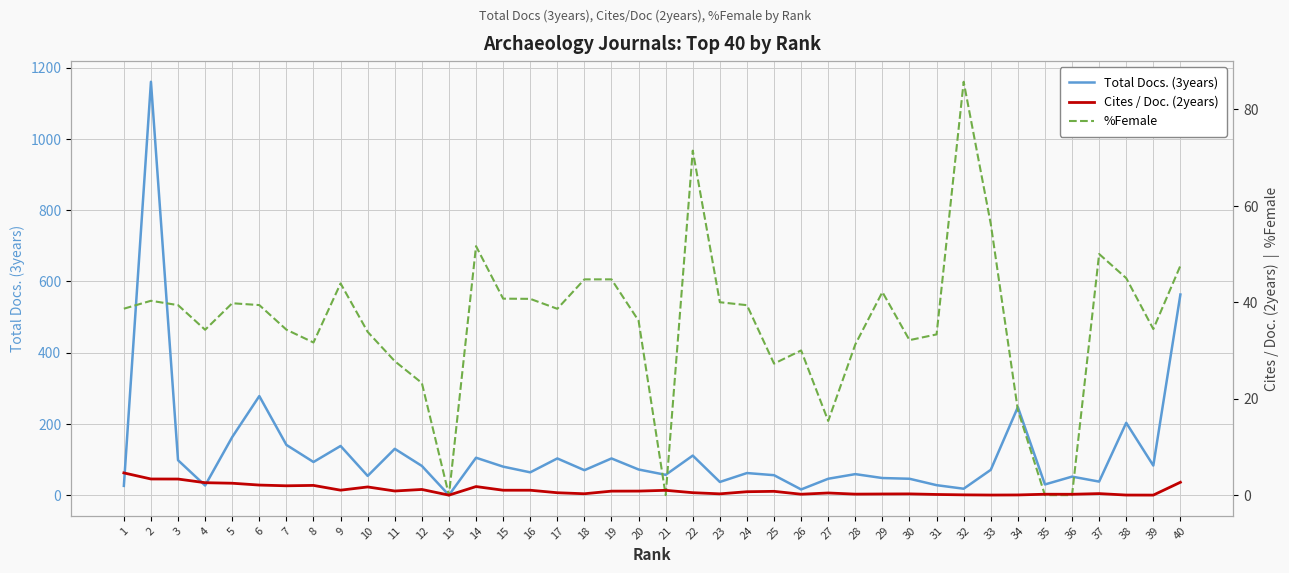

What is the sum of the Total Docs. (3years) values at 25 and 16?

120